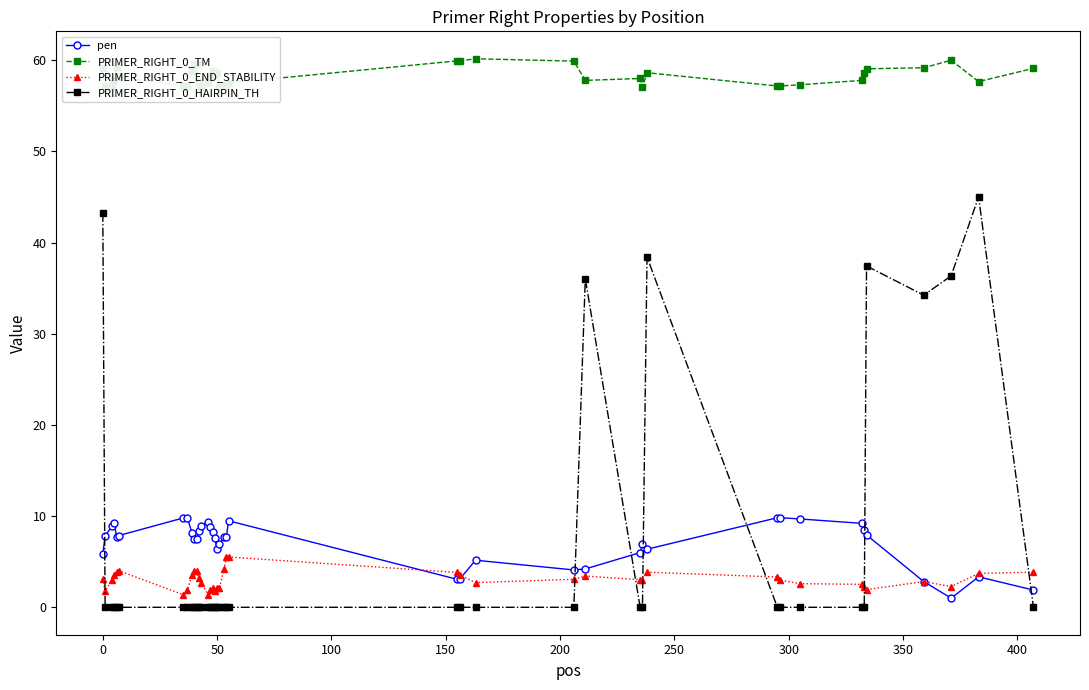

Does the chart have visible grid lines?

No